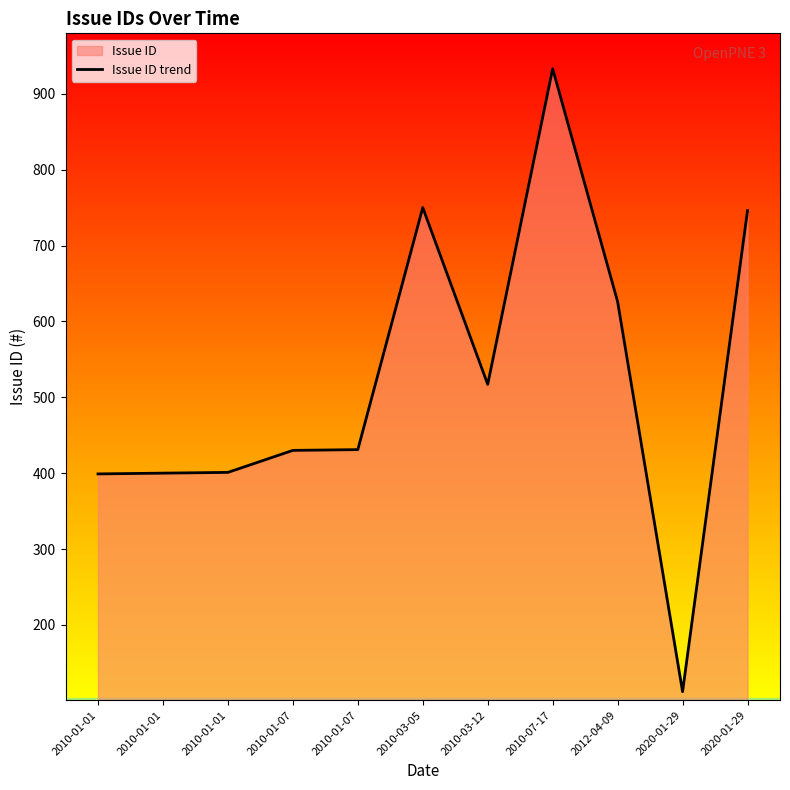

How many values are below 431?

5